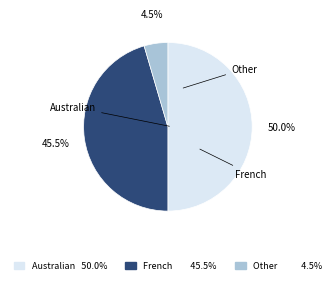

Count the number of slices in the pie.

3